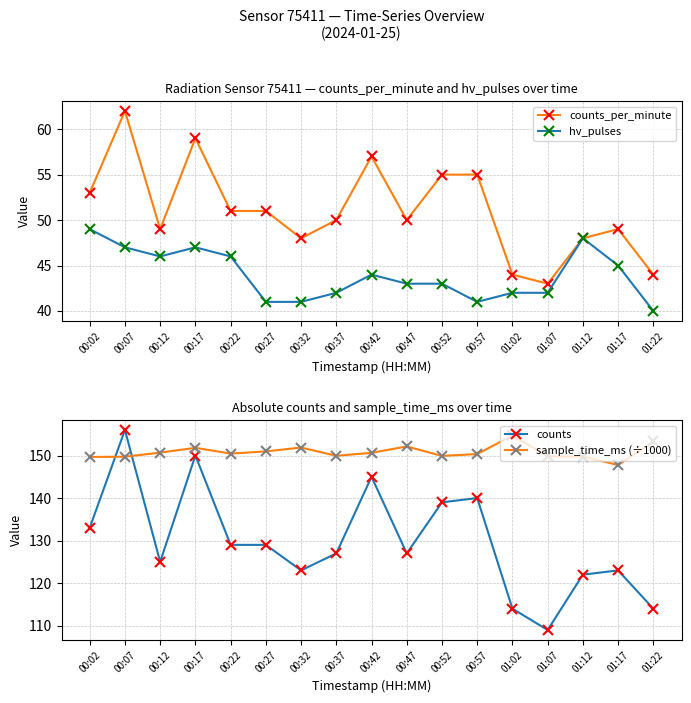

At which label does counts_per_minute reach its minimum?

01:07